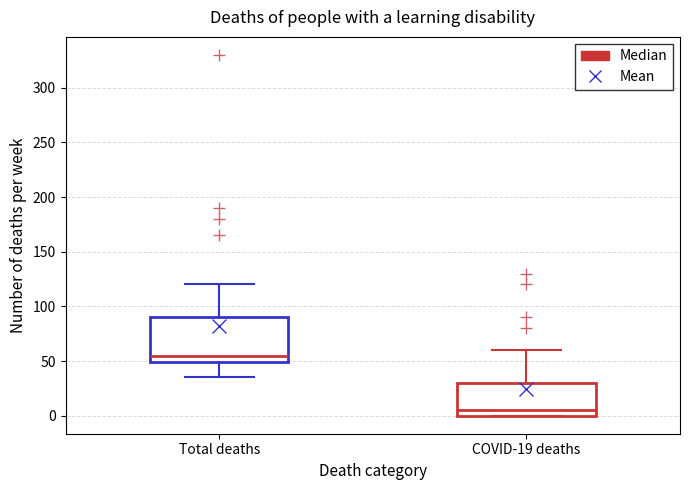

Where is the upper edge of the box for Total deaths on the y-axis? The values are not printed on the chart, so give them approximately, as read against the axis.

90